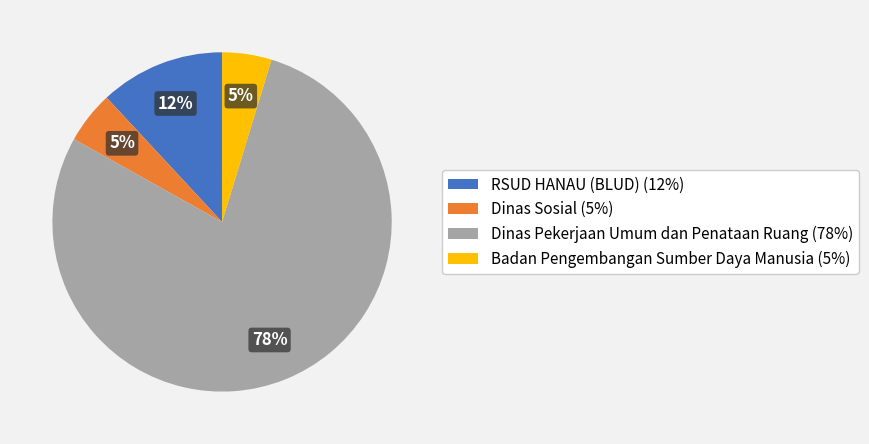

True or false: Dinas Sosial (5%) accounts for 5% of the total.

True